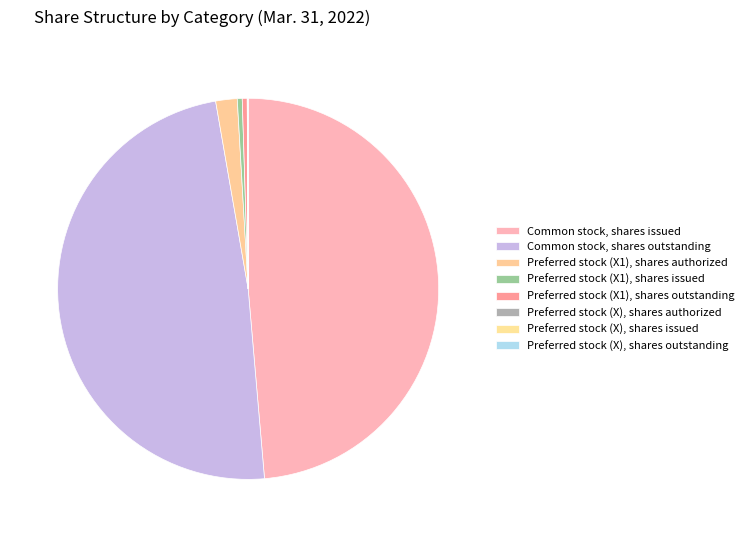

Is there a majority slice in this chart?

No